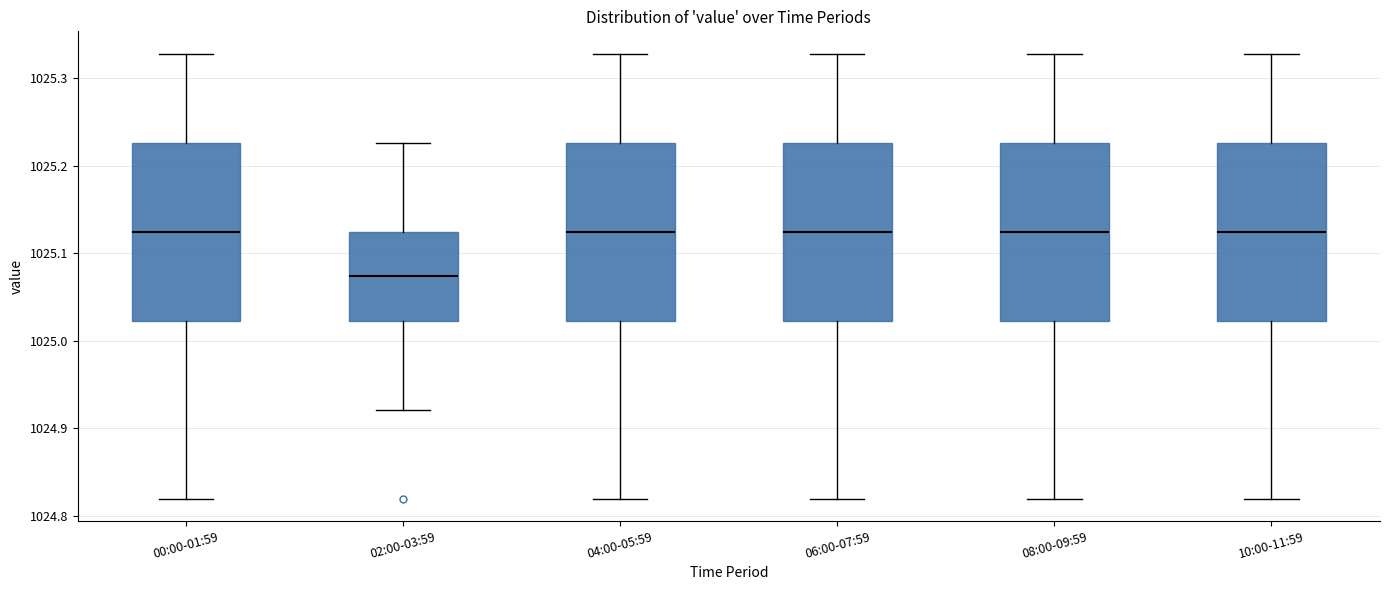

Which box has the lowest median line?

02:00-03:59